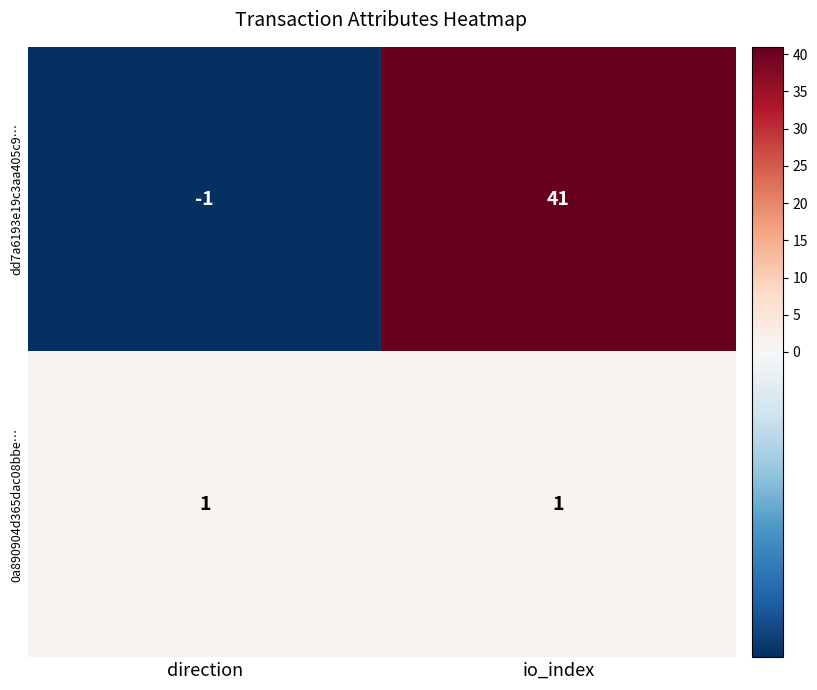

At which label is dd7a6193e19c3aa405c9… closest to 20?

direction